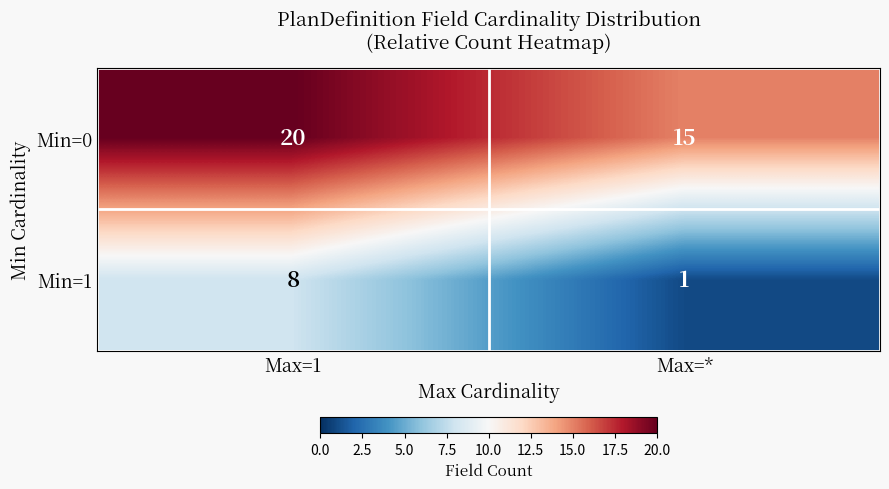

What is the difference between the highest and lowest values at Max=1?

12